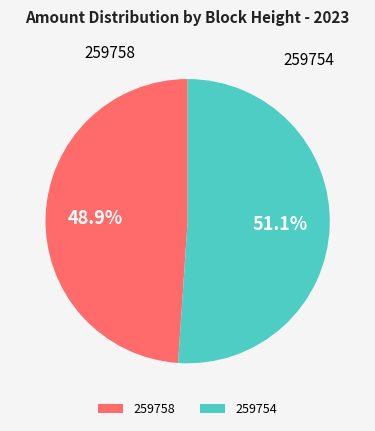

Count the number of slices in the pie.

2